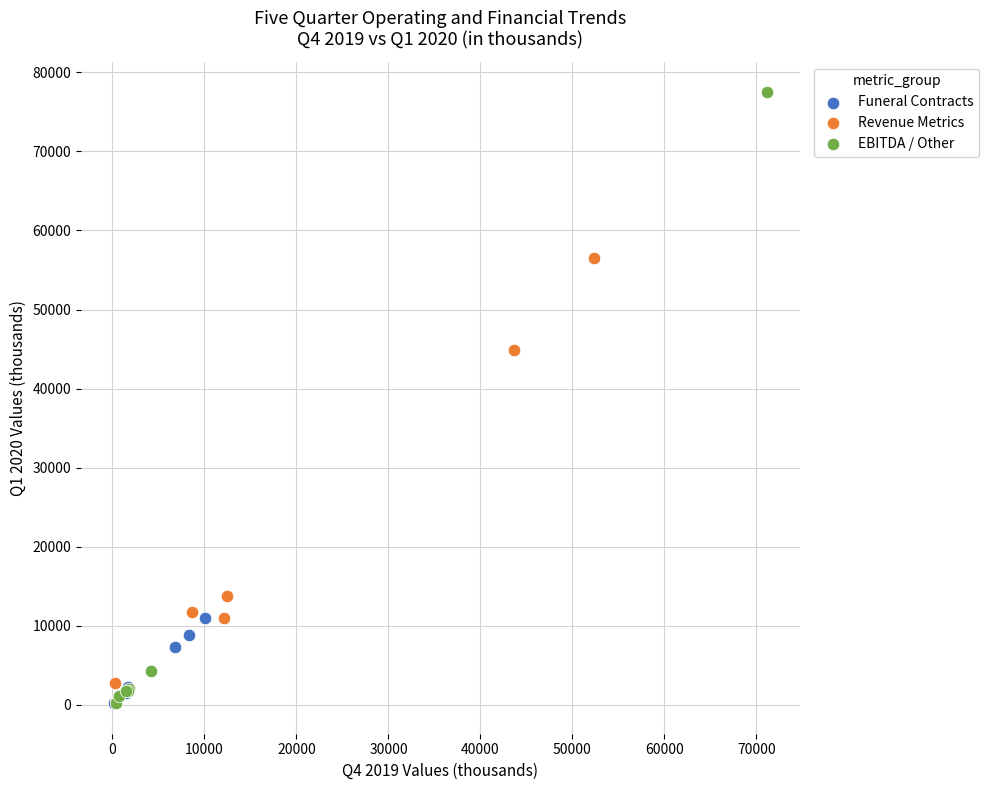

Which series reaches the maximum Y coordinate?

EBITDA / Other